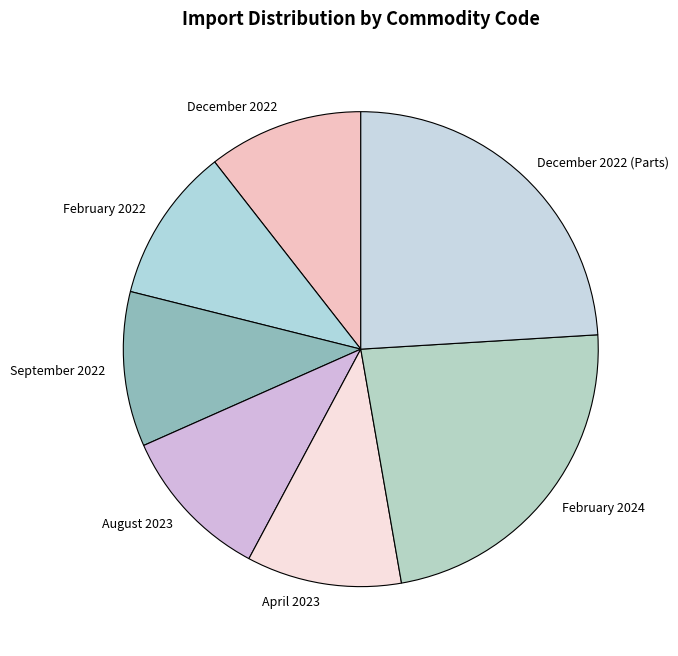

Which has a higher value, February 2024 or August 2023?

February 2024